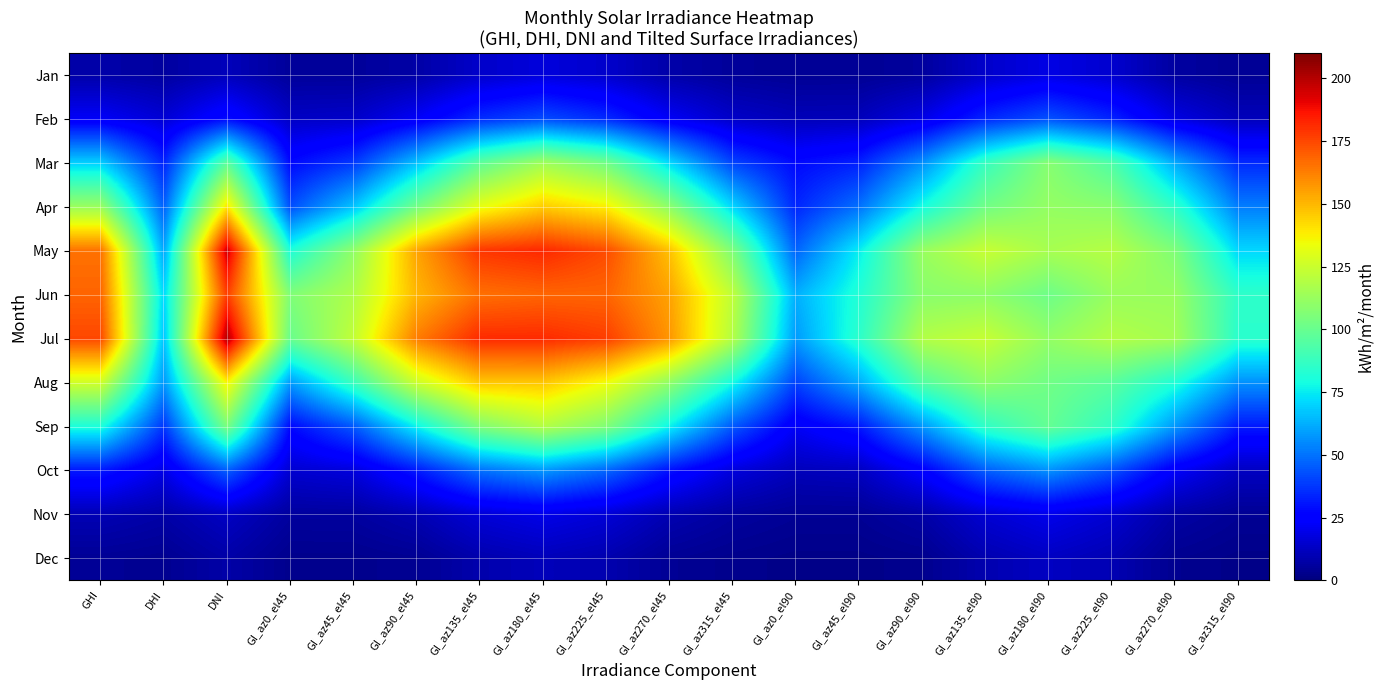

What is the difference between the Aug values at DNI and GI_az90_el45?

11.5